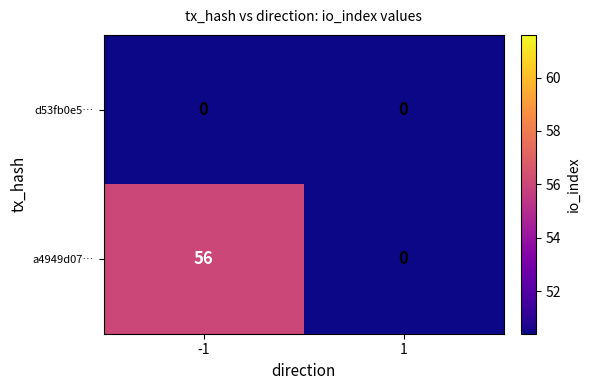

Rank the series by their maximum value, from lowest to highest.

d53fb0e5…, a4949d07…